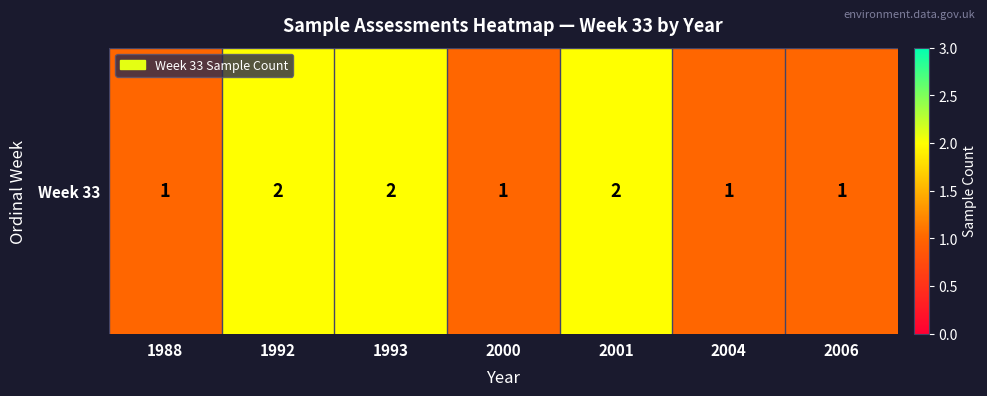

What is the difference between the maximum and minimum values?

1